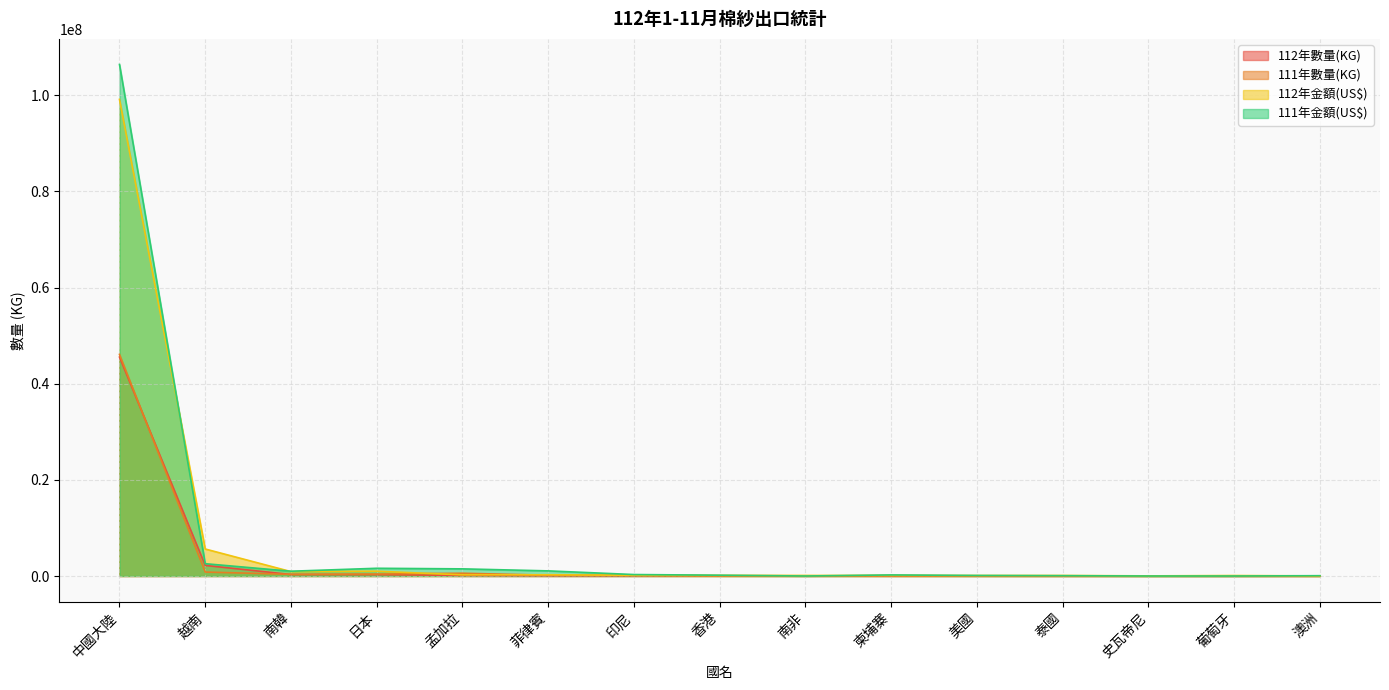

How many times do 111年金額(US$) and 112年數量(KG) cross each other?

4